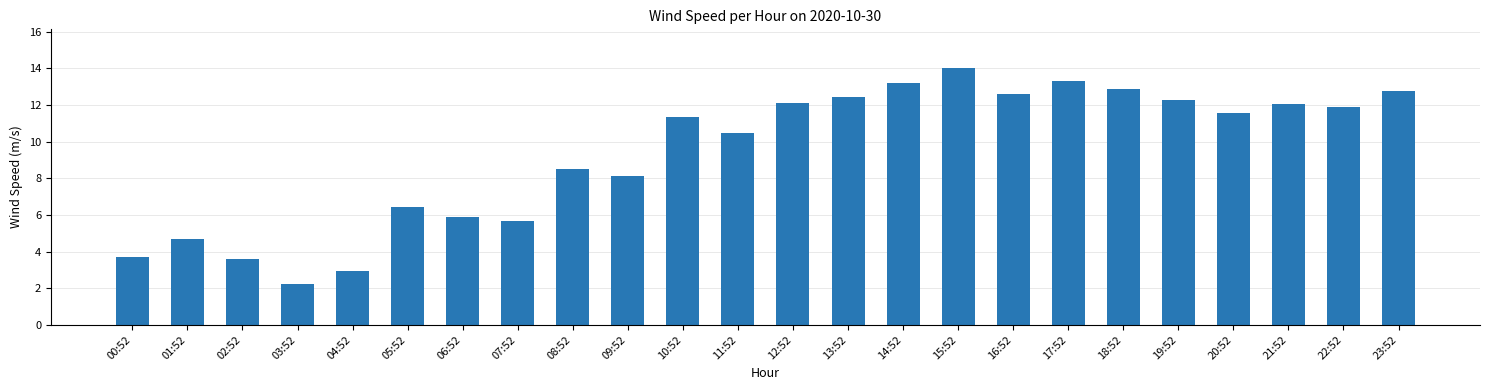

Where is the data nearest to the value 8?

09:52